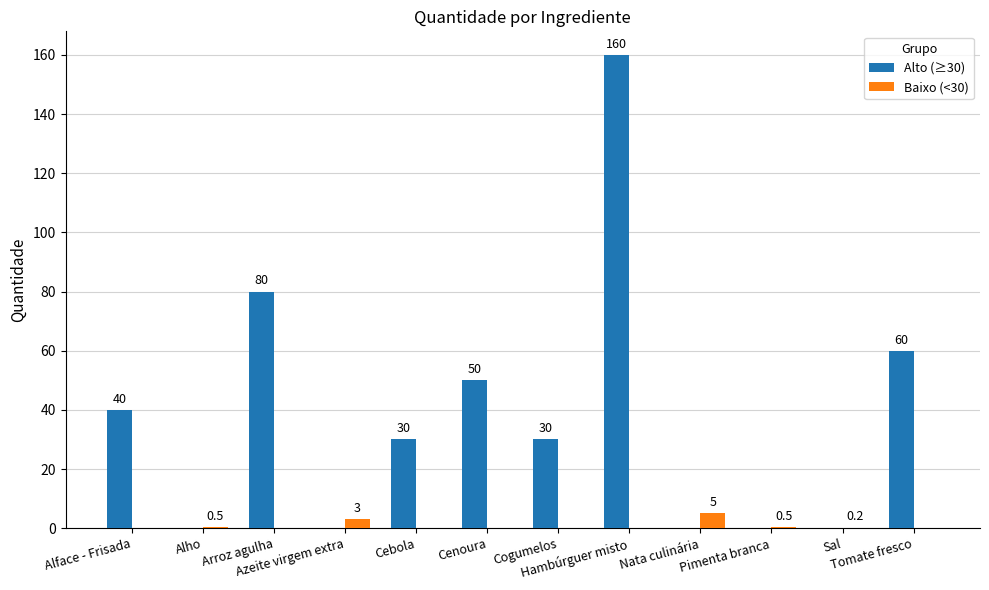

What is the spread (max minus min) of values at Cogumelos?

30.0